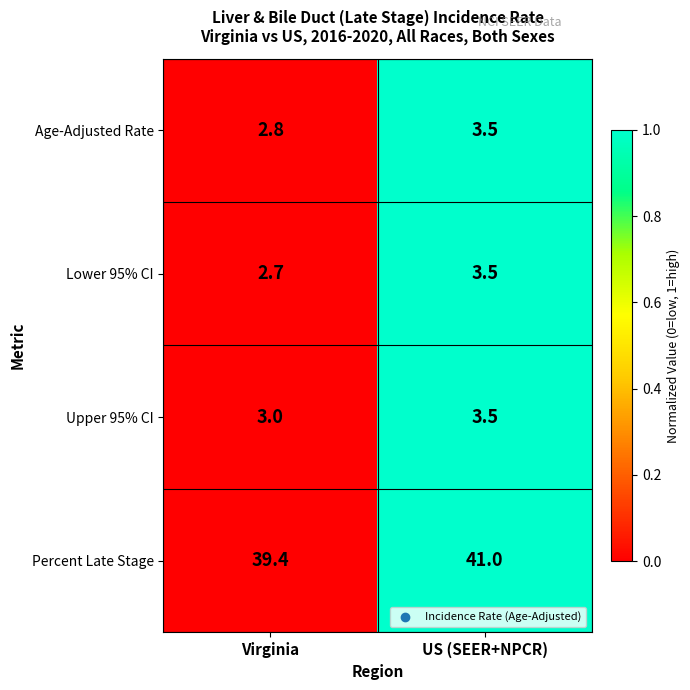

The Lower 95% CI series shows 1.5 at Virginia. True or false?

False